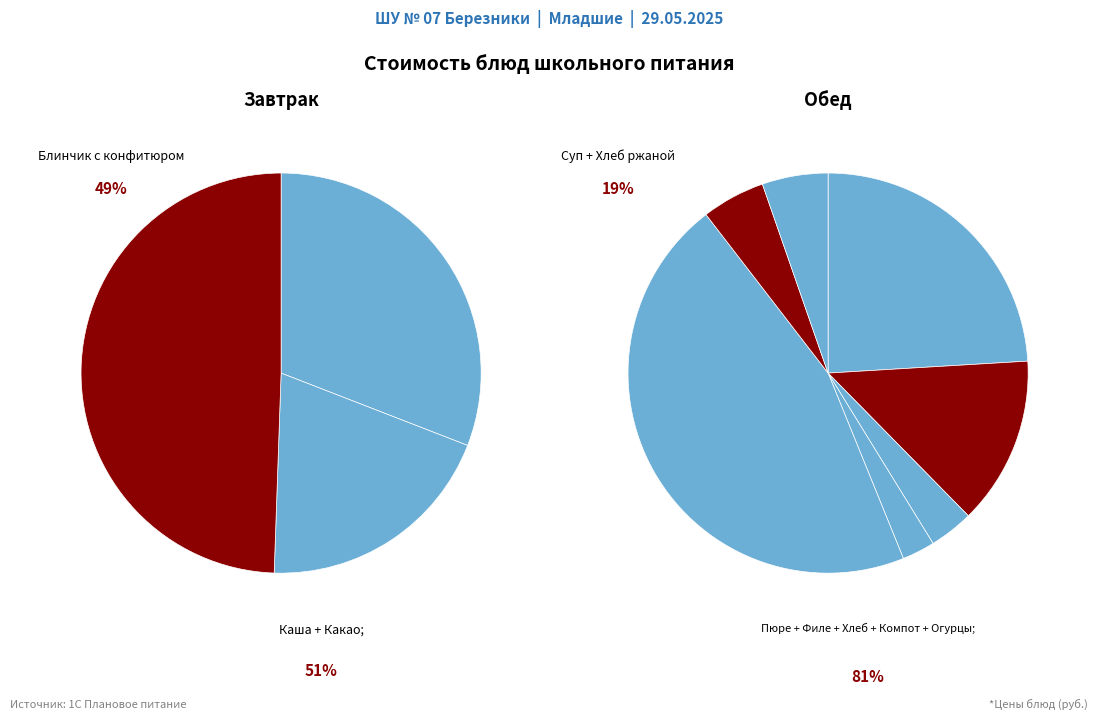

Which has a higher value, Филе куриное тушеное or Хлеб пшеничный?

Филе куриное тушеное